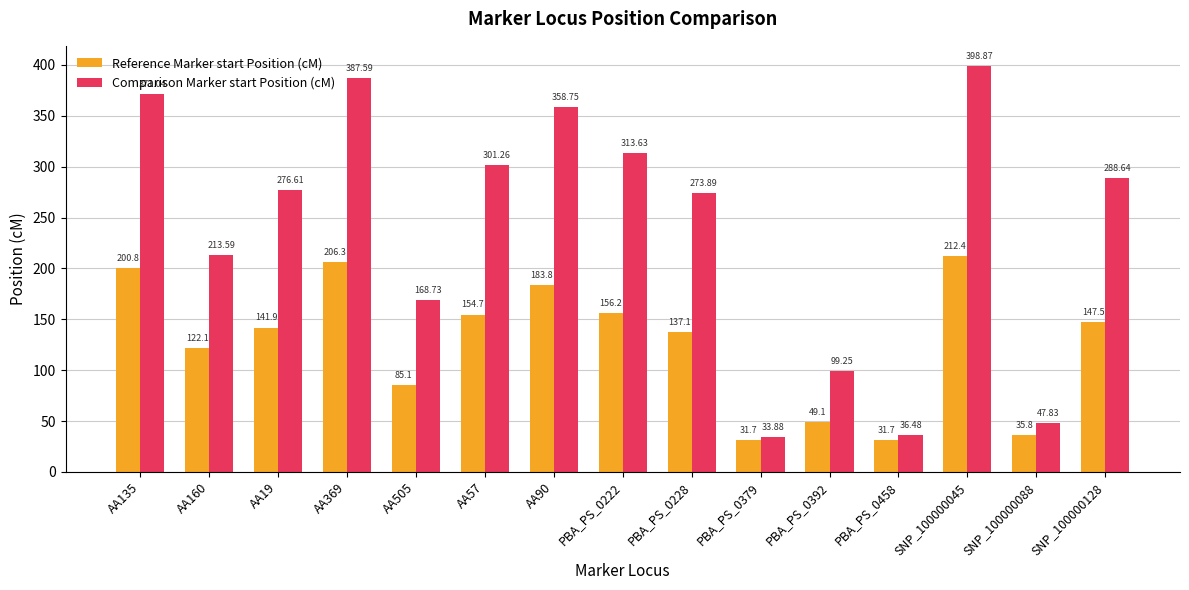

What is the sum of all Comparison Marker start Position (cM) values?

3570.0